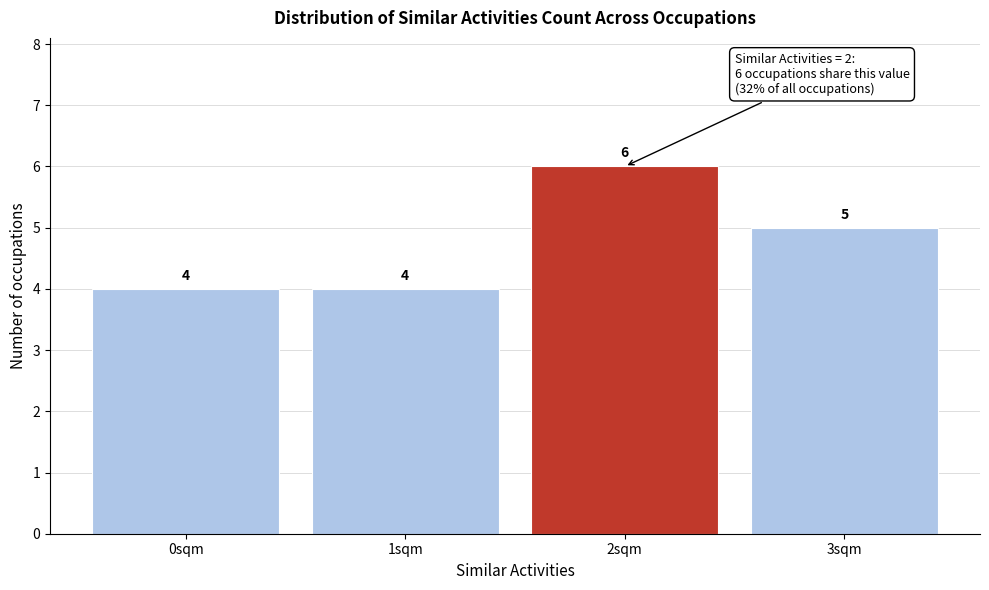

Reading right to left, what are all the values shown in this chart?

3sqm=5	2sqm=6	1sqm=4	0sqm=4